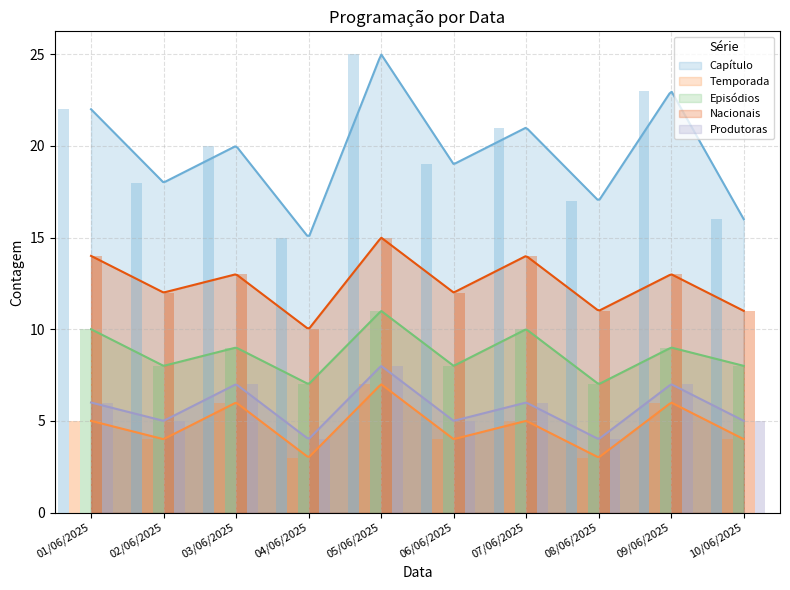

Which series has the largest total across all categories?

Capítulo